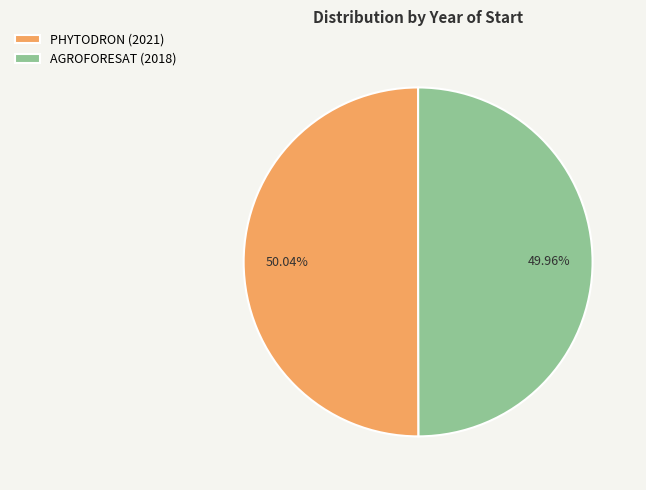

Is there a majority slice in this chart?

Yes